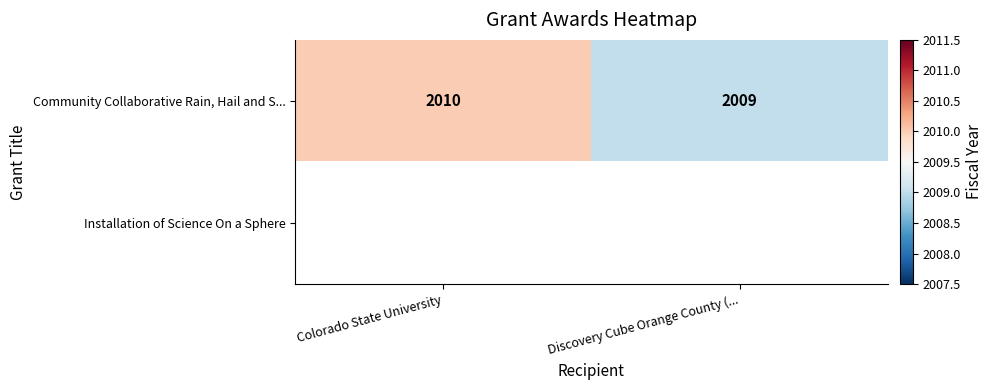

Which has a higher value, Colorado State University or Discovery Cube Orange County (...?

Colorado State University